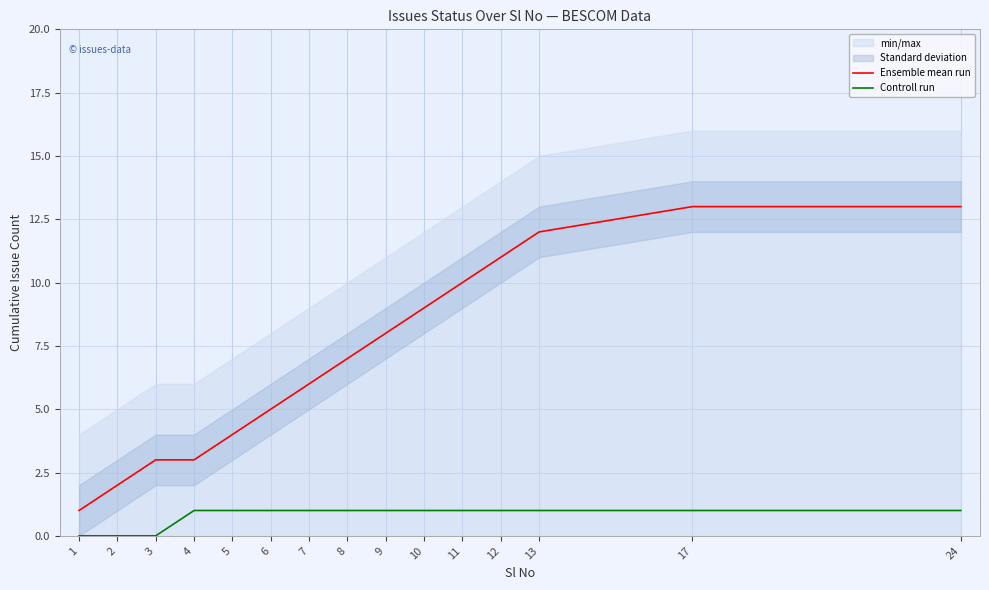

What is the value of the Ensemble mean run point at the 4th from the left?

3